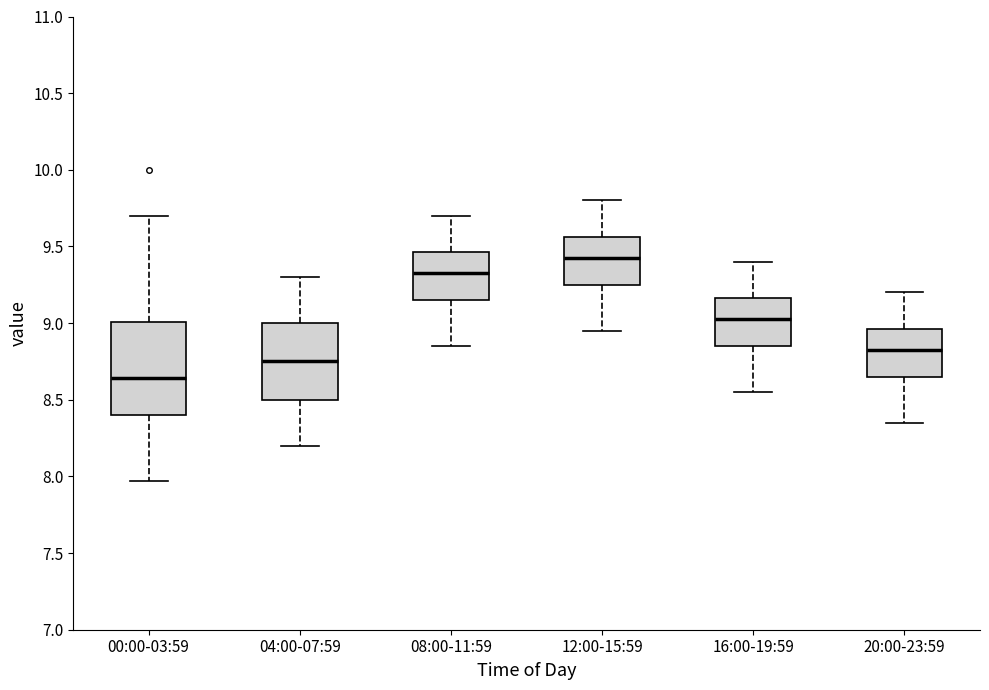

Reading left to right, read every box against the y-axis: the position of its median line, the range the box covers, and the ends of its whiskers. The values are not printed on the chart, so give them approximately, as read against the axis.

00:00-03:59: median 8.65, box 8.40 to 9.00, whiskers 7.95 to 9.70
04:00-07:59: median 8.75, box 8.50 to 9.00, whiskers 8.20 to 9.30
08:00-11:59: median 9.35, box 9.15 to 9.45, whiskers 8.85 to 9.70
12:00-15:59: median 9.45, box 9.25 to 9.55, whiskers 8.95 to 9.80
16:00-19:59: median 9.05, box 8.85 to 9.15, whiskers 8.55 to 9.40
20:00-23:59: median 8.85, box 8.65 to 8.95, whiskers 8.35 to 9.20